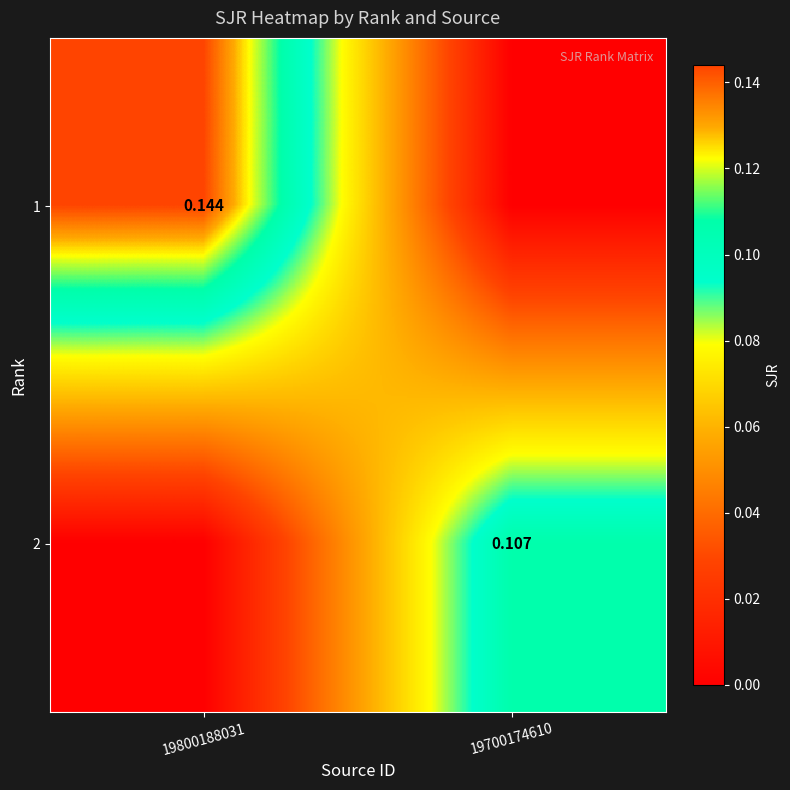

Is the value of 2 at 19700174610 greater than the value of 1 at 19800188031?

No